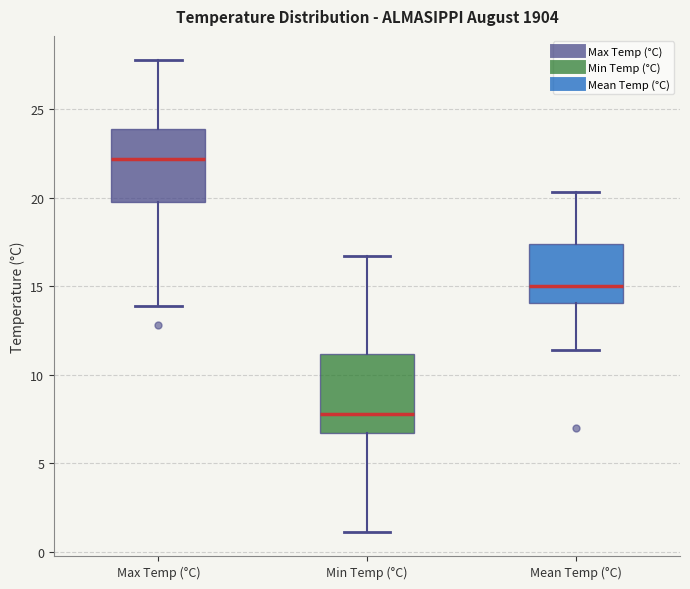

Reading left to right, transcribe this box plot: for each box, give where its median line is, the range the box spans, and where its two whiskers end, as read against the y-axis. The values are not printed on the chart, so give them approximately, as read against the axis.

Max Temp (°C): median 22.0, box 20.0 to 24.0, whiskers 14.0 to 28.0
Min Temp (°C): median 8.0, box 6.5 to 11.0, whiskers 1.0 to 16.5
Mean Temp (°C): median 15.0, box 14.0 to 17.5, whiskers 11.5 to 20.5